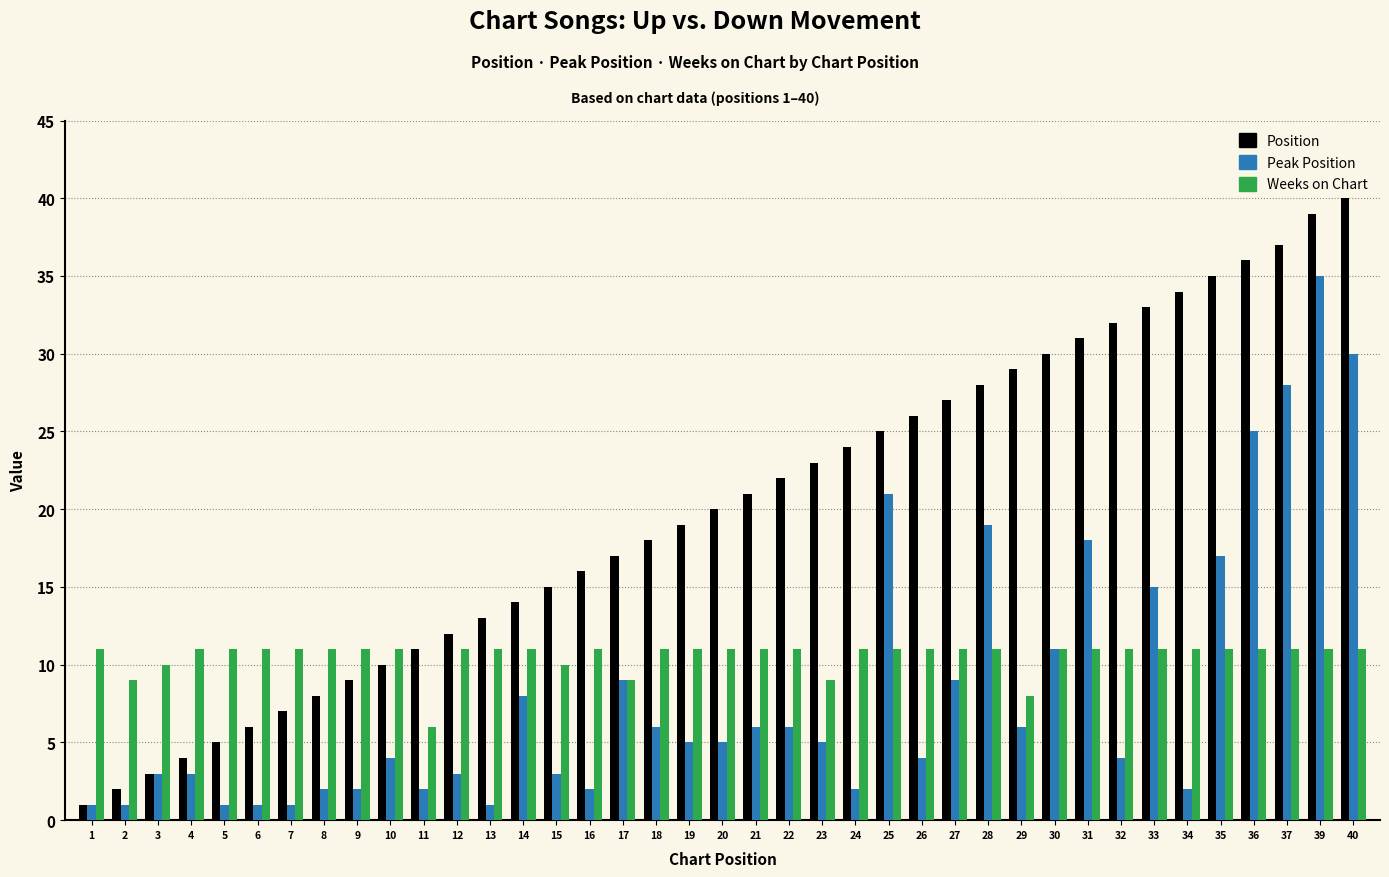

At which label does Peak Position reach its peak?

39